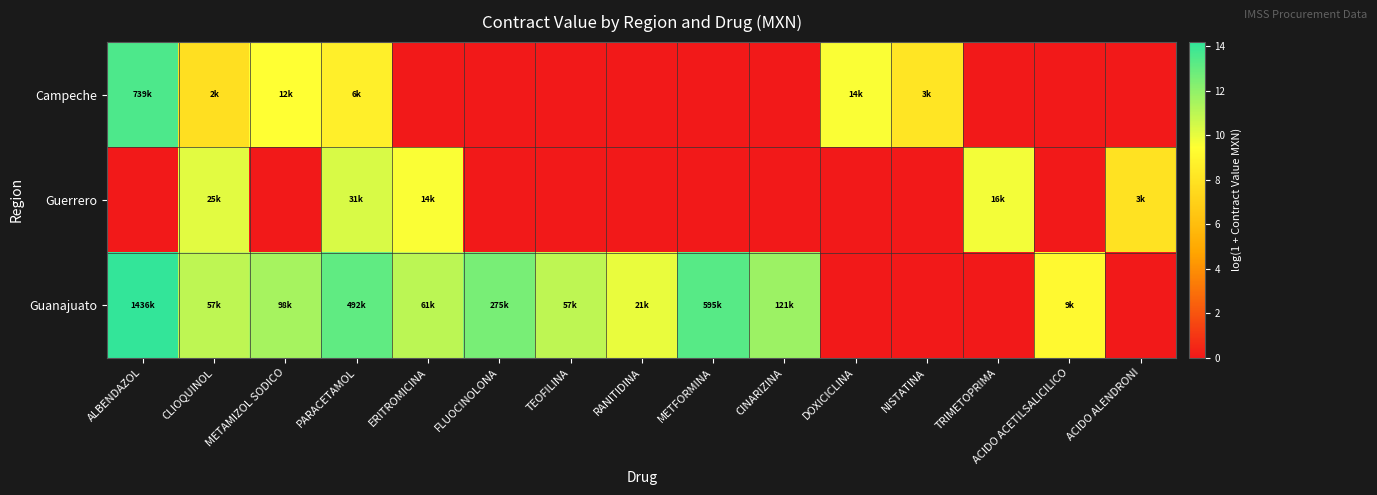

Which series has the largest range (max minus min)?

Guanajuato